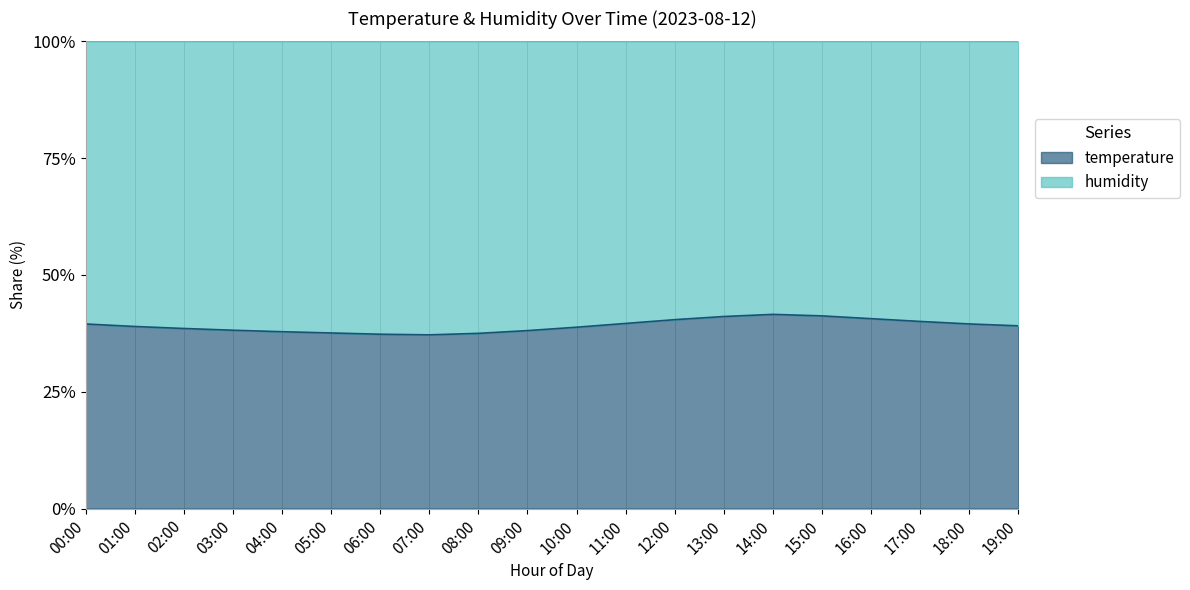

The value at 19:00 is 55.0. True or false?

False